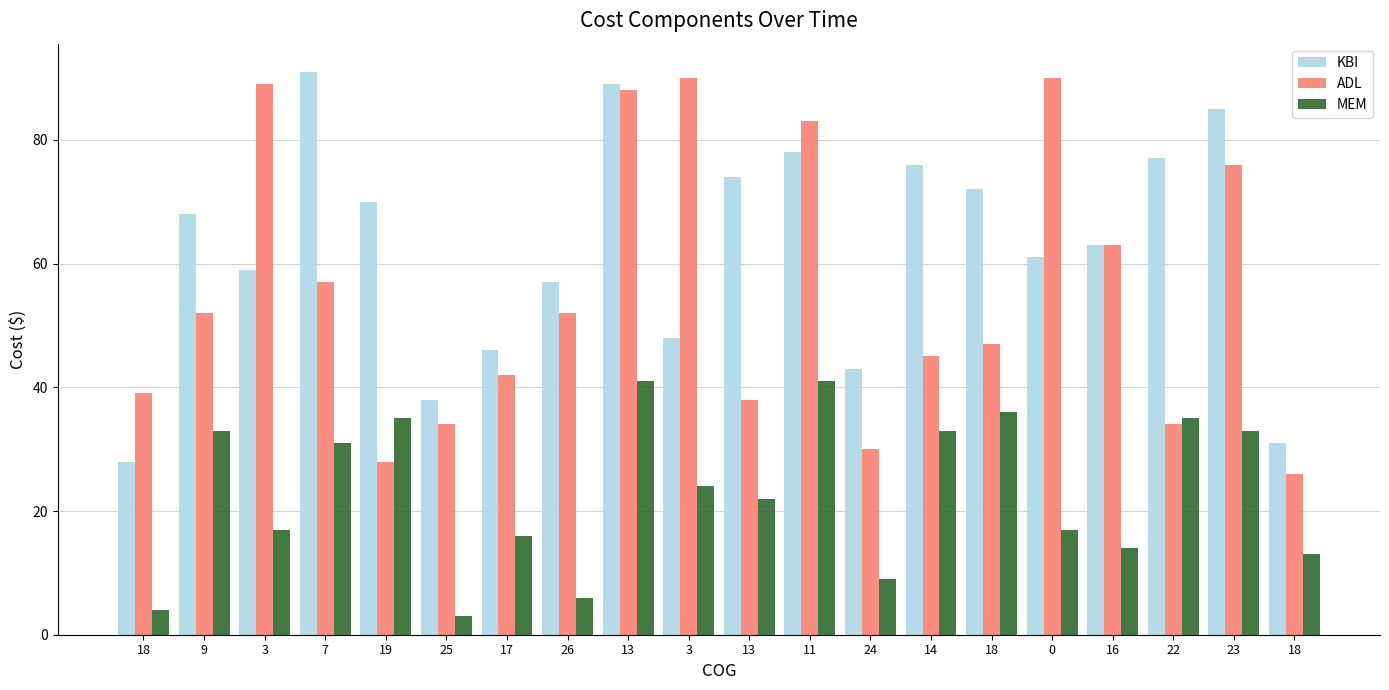

Which series has the largest range (max minus min)?

ADL